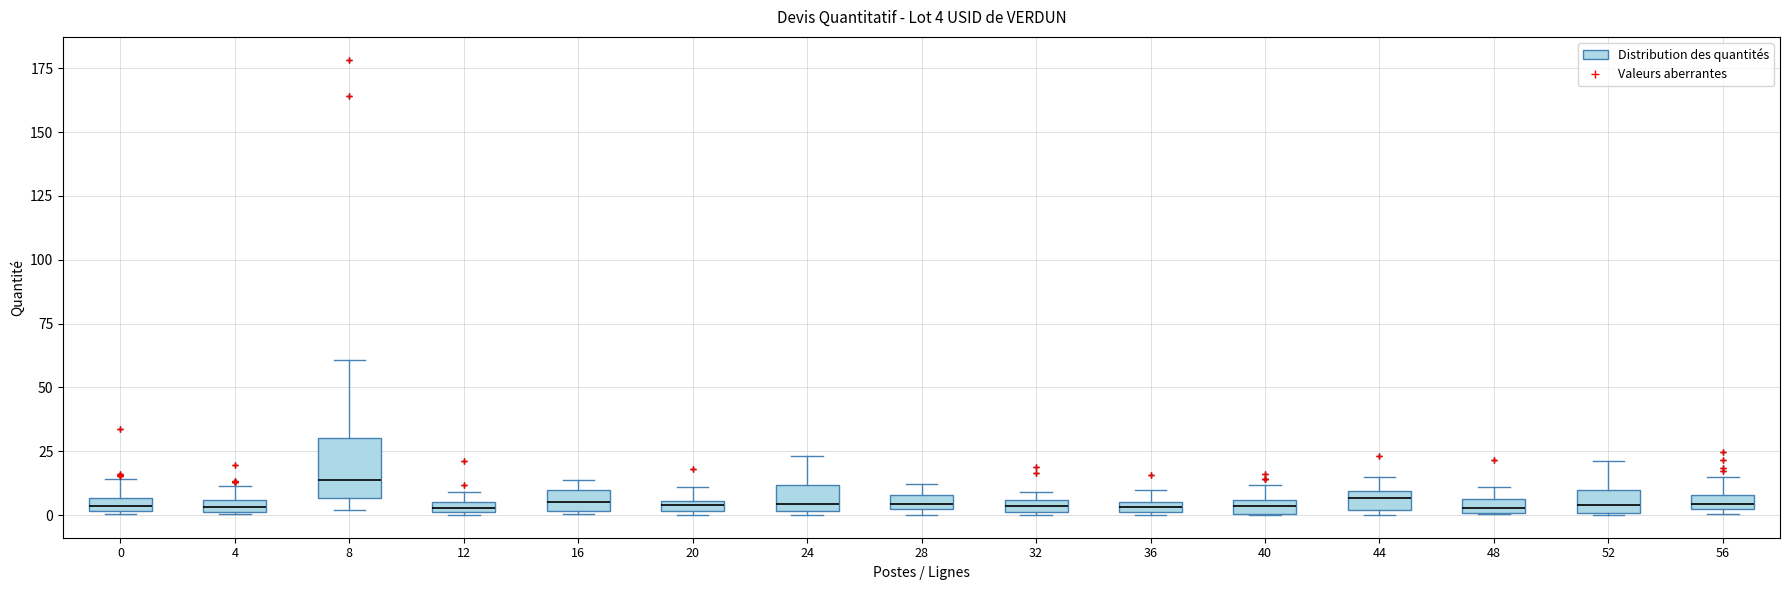

Comparing the boxes themselves (not the whiskers), which one is the tallest?

8